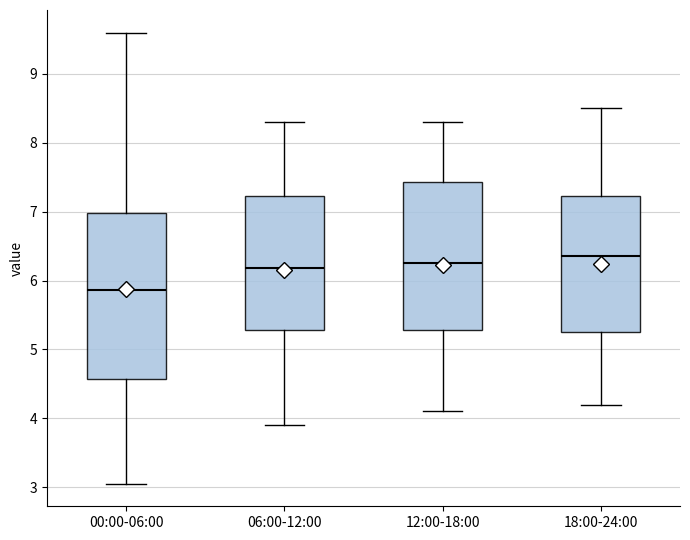

Reading left to right, transcribe this box plot: for each box, give where its median line is, the range the box spans, and where its two whiskers end, as read against the y-axis. The values are not printed on the chart, so give them approximately, as read against the axis.

00:00-06:00: median 5.9, box 4.6 to 7.0, whiskers 3.1 to 9.6
06:00-12:00: median 6.2, box 5.3 to 7.2, whiskers 3.9 to 8.3
12:00-18:00: median 6.3, box 5.3 to 7.4, whiskers 4.1 to 8.3
18:00-24:00: median 6.4, box 5.3 to 7.2, whiskers 4.2 to 8.5